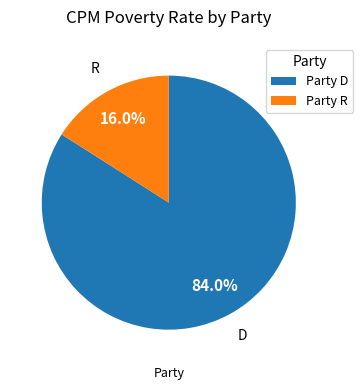

What is the largest slice in the pie chart?

Party D